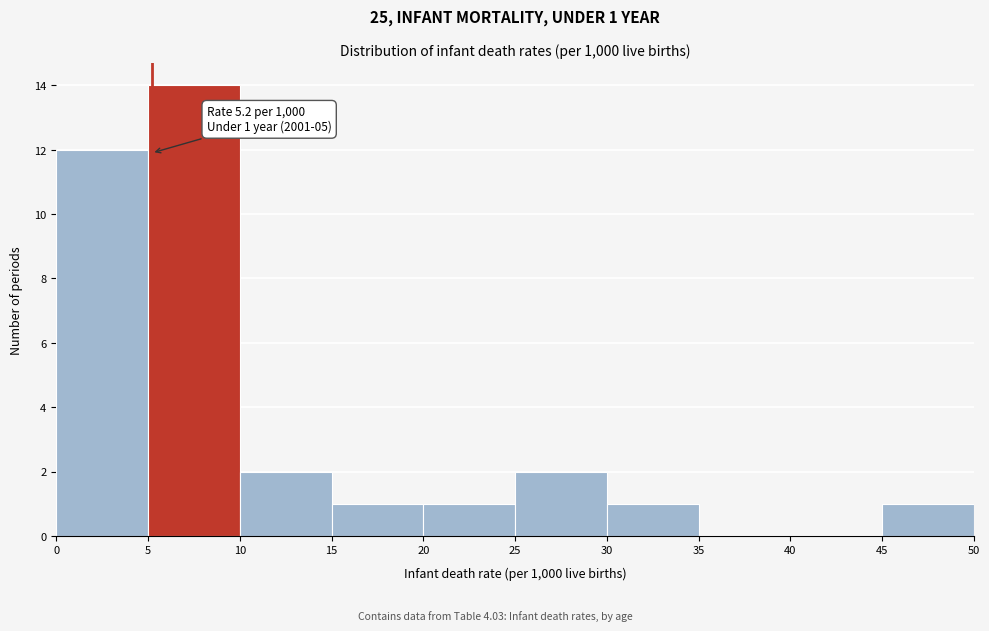

Which range on the x-axis has the tallest bar?

5 to 10